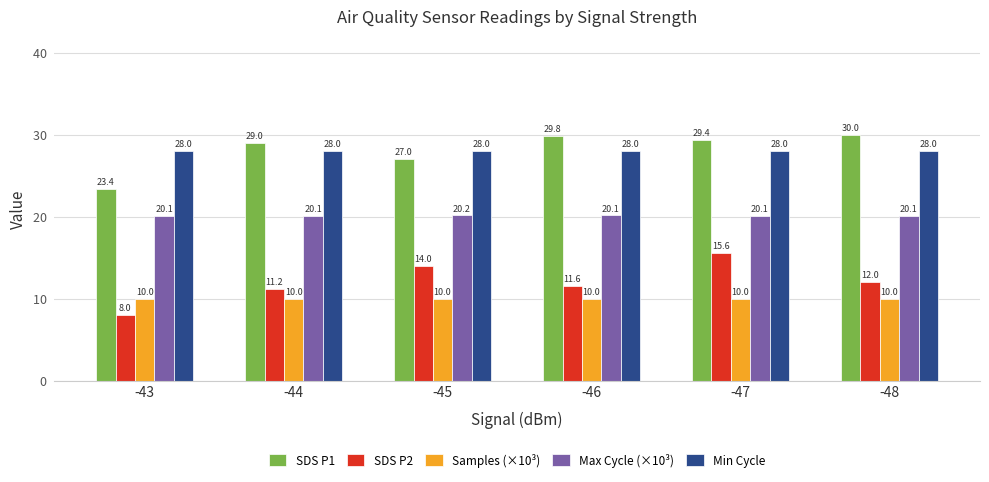

What is the maximum value shown in the chart?

30.0